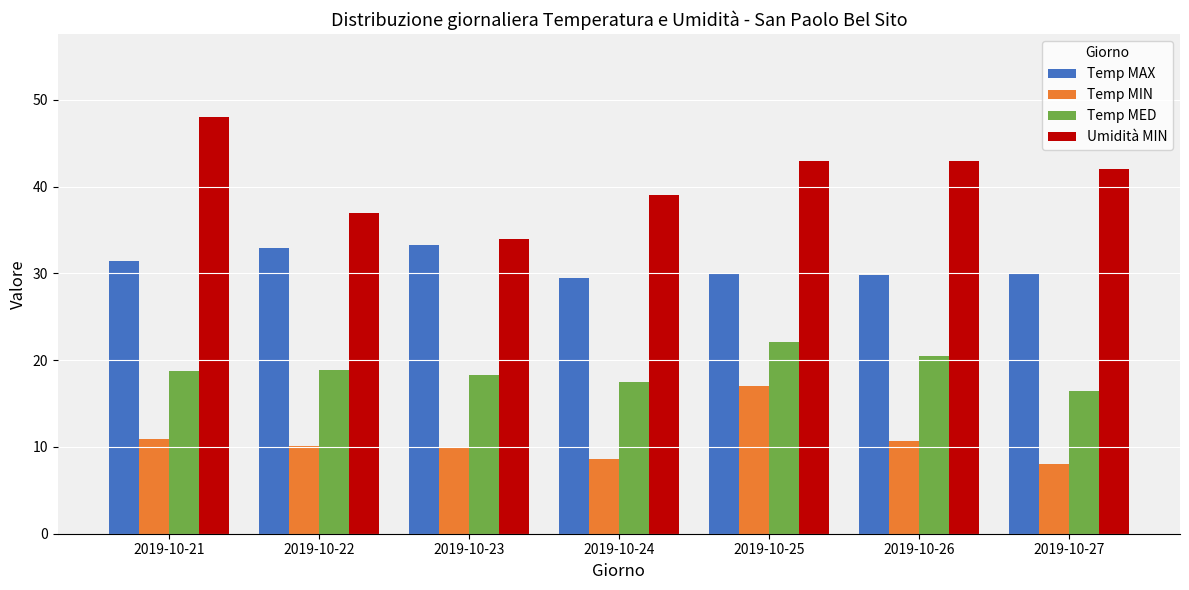

What is the difference between the highest and lowest values at 2019-10-21?

37.1